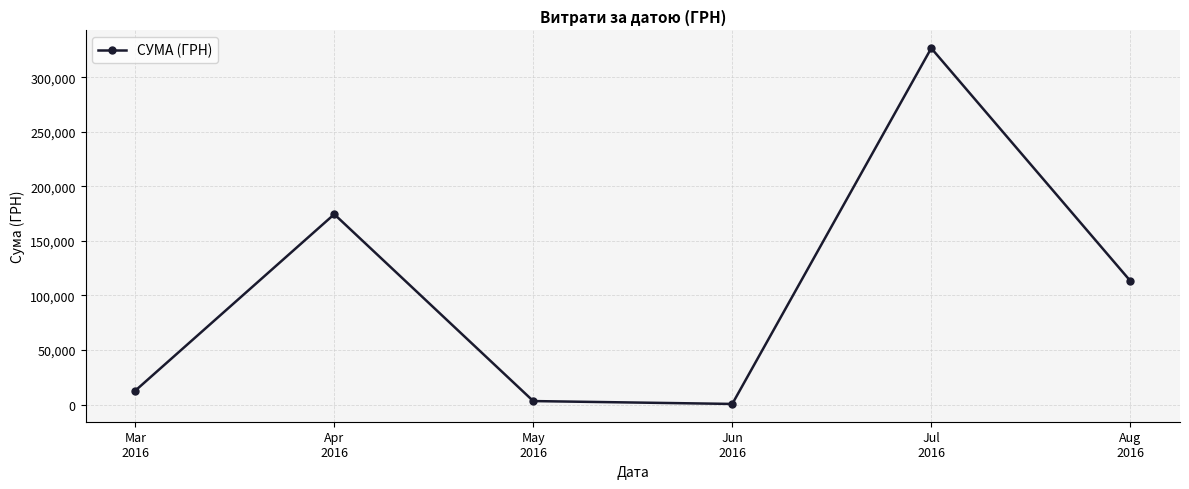

How many data points are less than 113398?

3